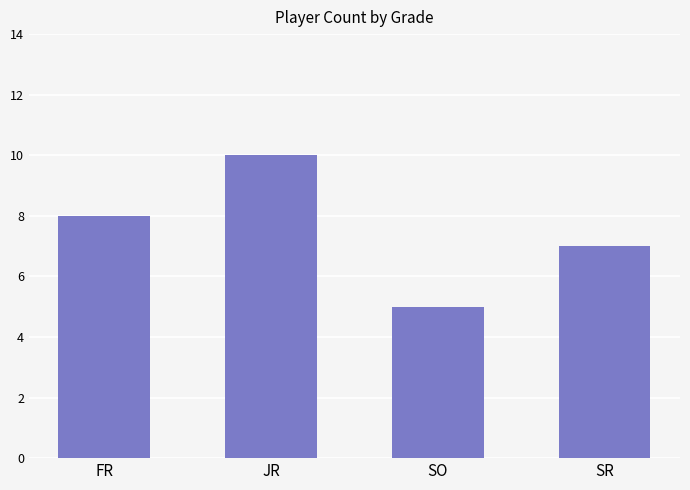

Which has a higher value, FR or JR?

JR